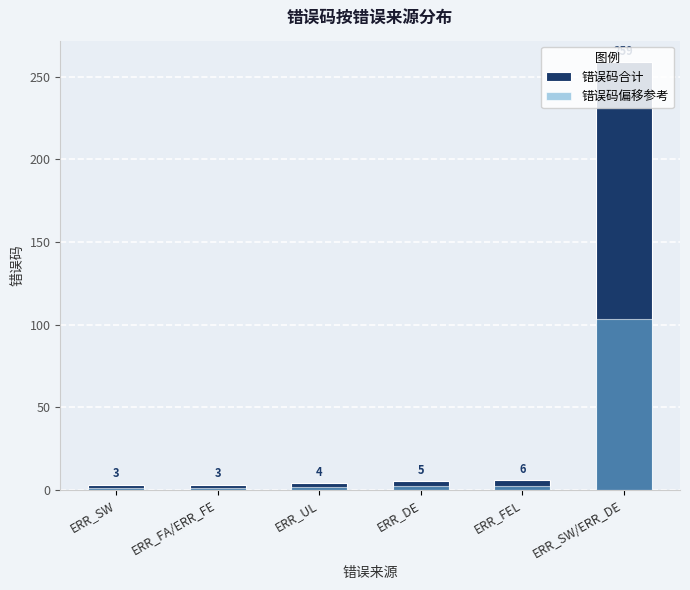

At which category is the sum across all series the highest?

ERR_SW/ERR_DE